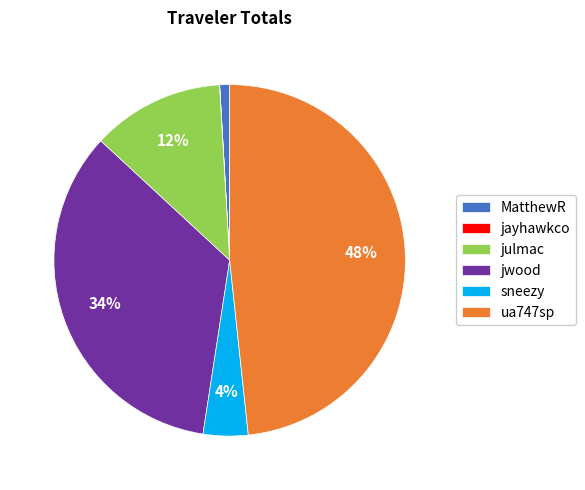

What percentage is the ua747sp slice, to the nearest percent?

48%